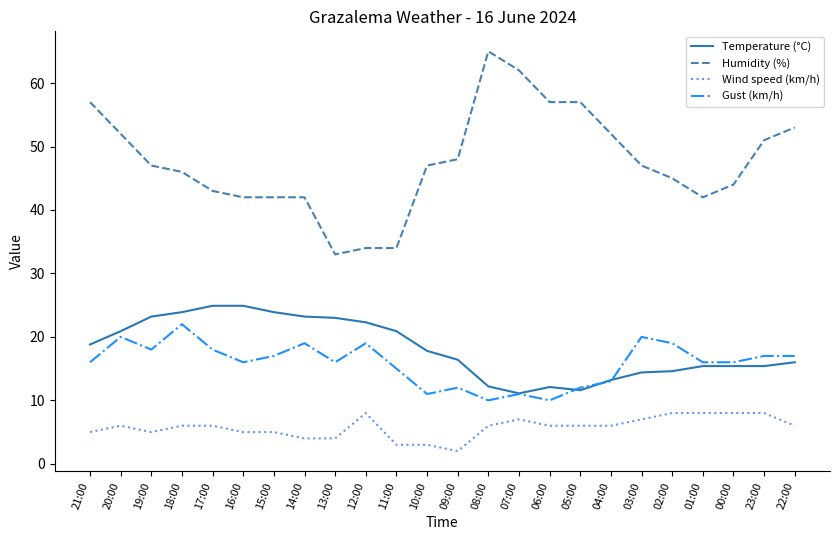

True or false: Gust (km/h) and Wind speed (km/h) cross at least once.

False